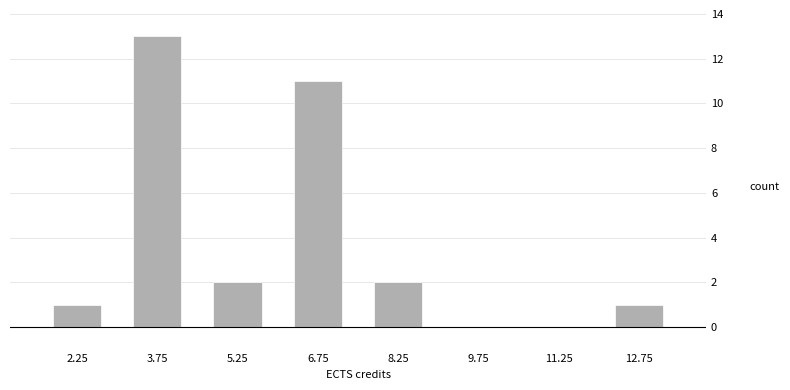

Over which range of the x-axis is the bar tallest?

3.0 to 4.5